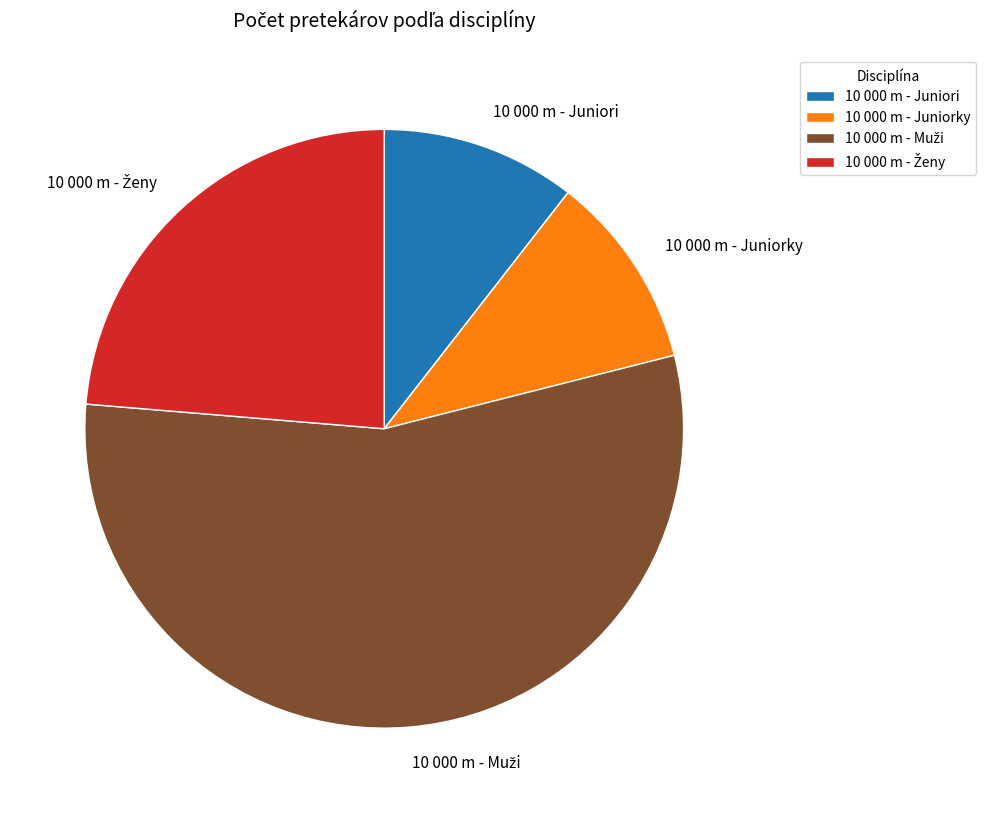

True or false: 10 000 m - Juniori accounts for 11% of the total.

True